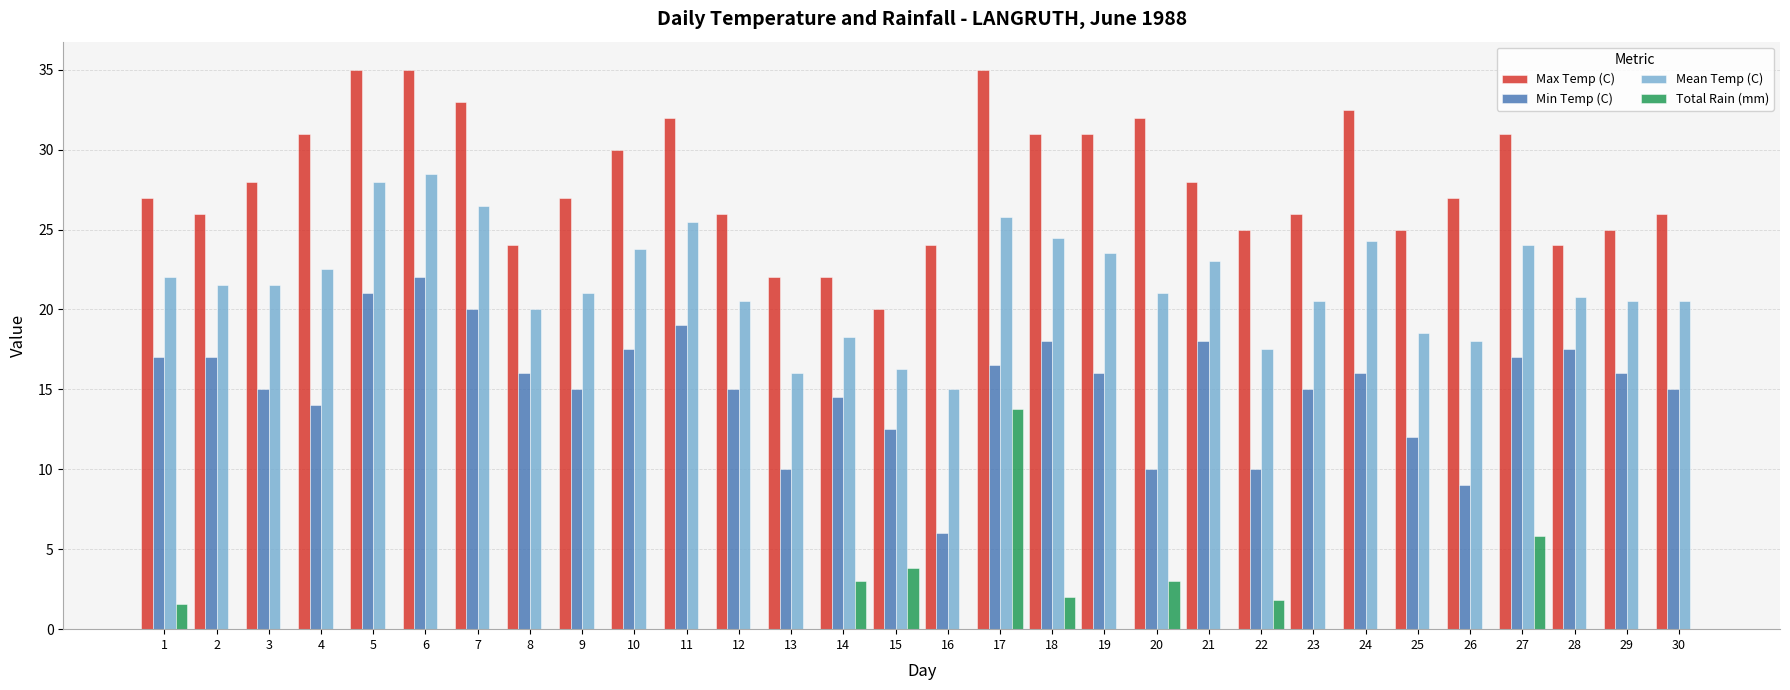

Which series has the largest total across all categories?

Max Temp (C)